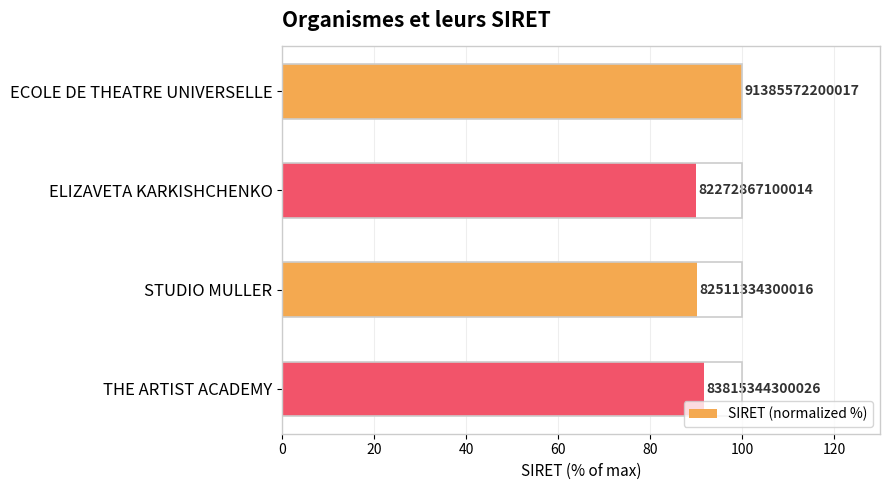

What is the difference between the maximum and minimum values?

10.0